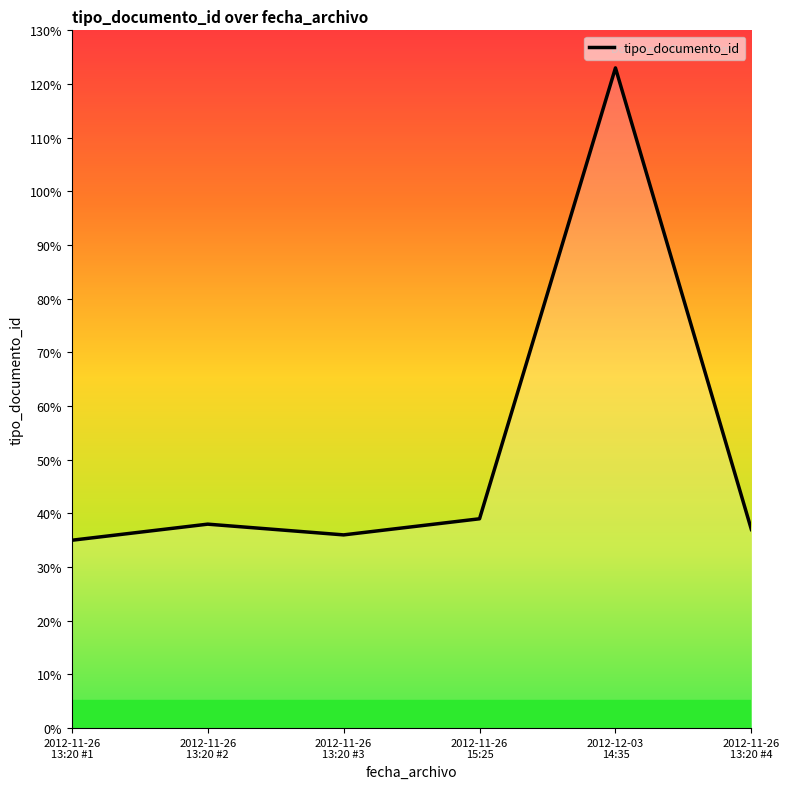

What is the smallest value displayed?

35